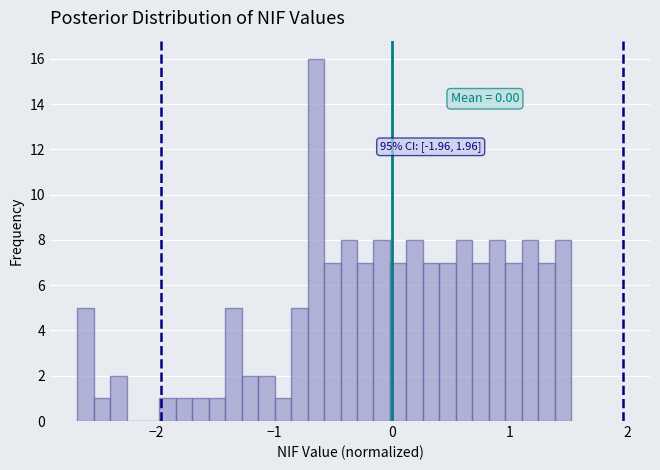

Around what value on the x-axis is the tallest bar? Give the approximate position of its centre, as read against the axis.

-0.6